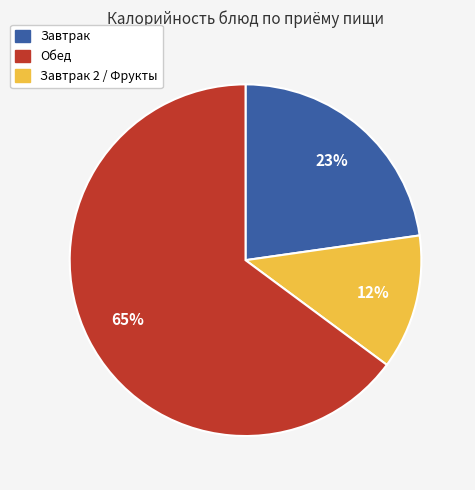

Is there any slice that represents more than half of the pie?

Yes